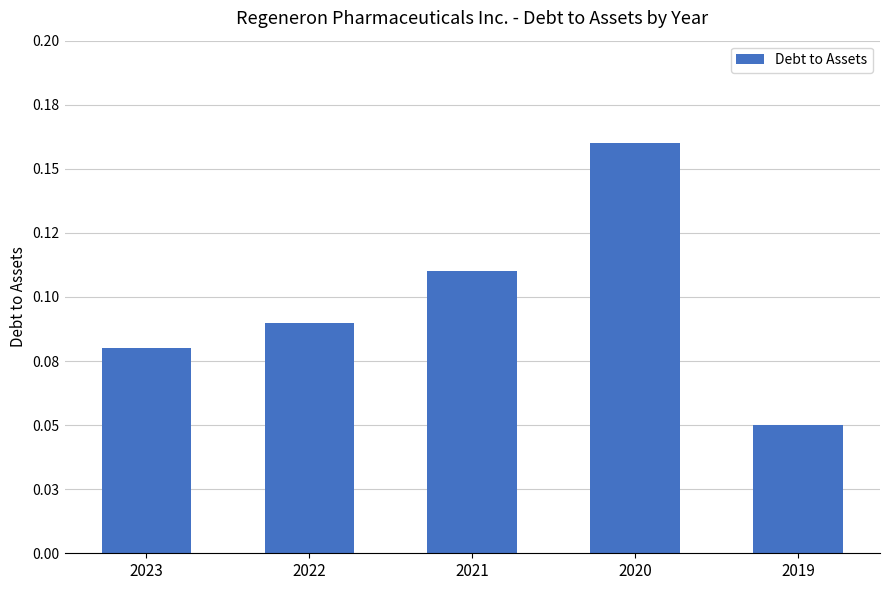

What value does the data have at 2019?

0.1